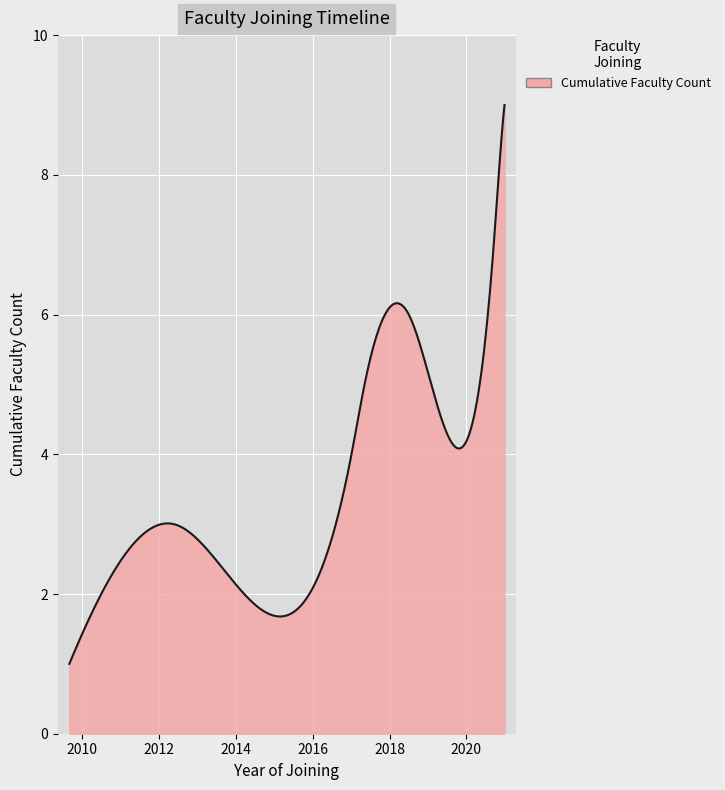

What is the smallest value displayed?

1.0